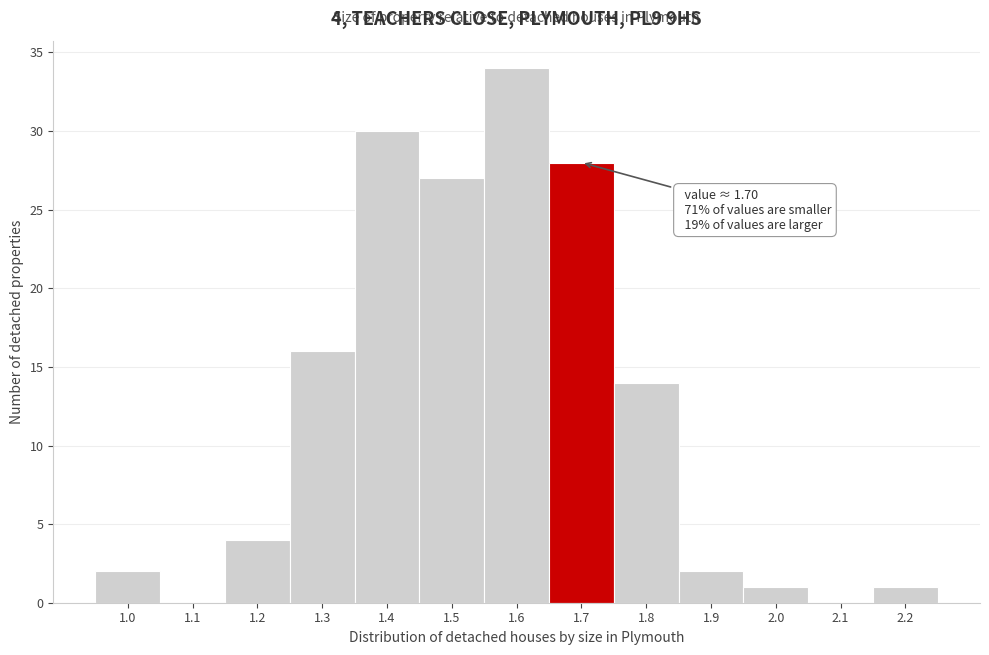

Reading left to right, transcribe all the data shown in this chart.

1.0=2	1.1=0	1.2=4	1.3=16	1.4=30	1.5=27	1.6=34	1.7=28	1.8=14	1.9=2	2.0=1	2.1=0	2.2=1